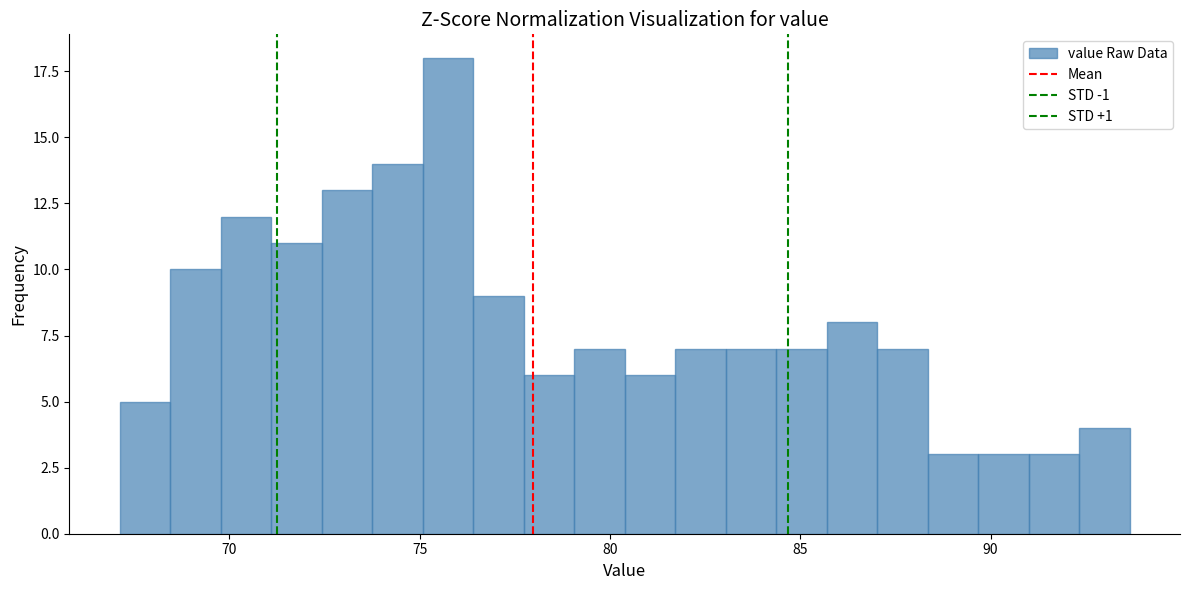

Around what value on the x-axis is the tallest bar? Give the approximate position of its centre, as read against the axis.

75.5